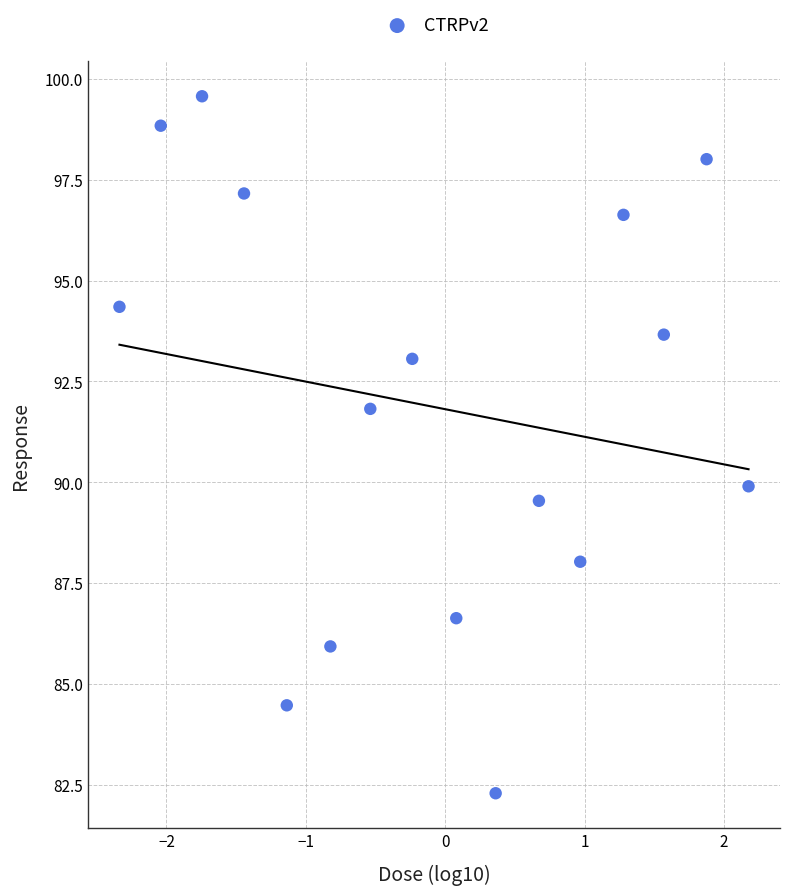

What is the range of X values (max minus min)?

4.5